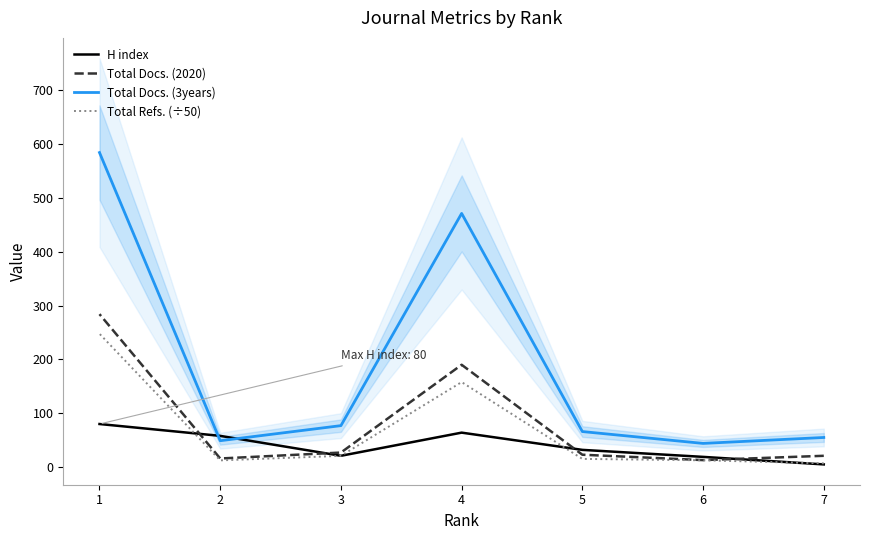

How many lines are shown in the chart?

4